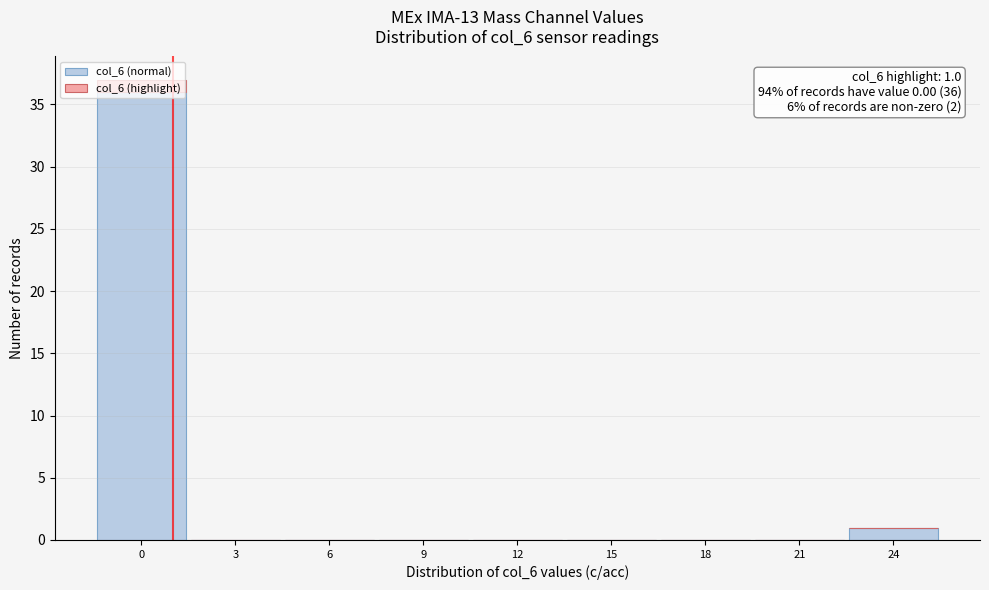

Which range on the x-axis has the tallest stacked bar (by total height)?

-1.5 to 1.5